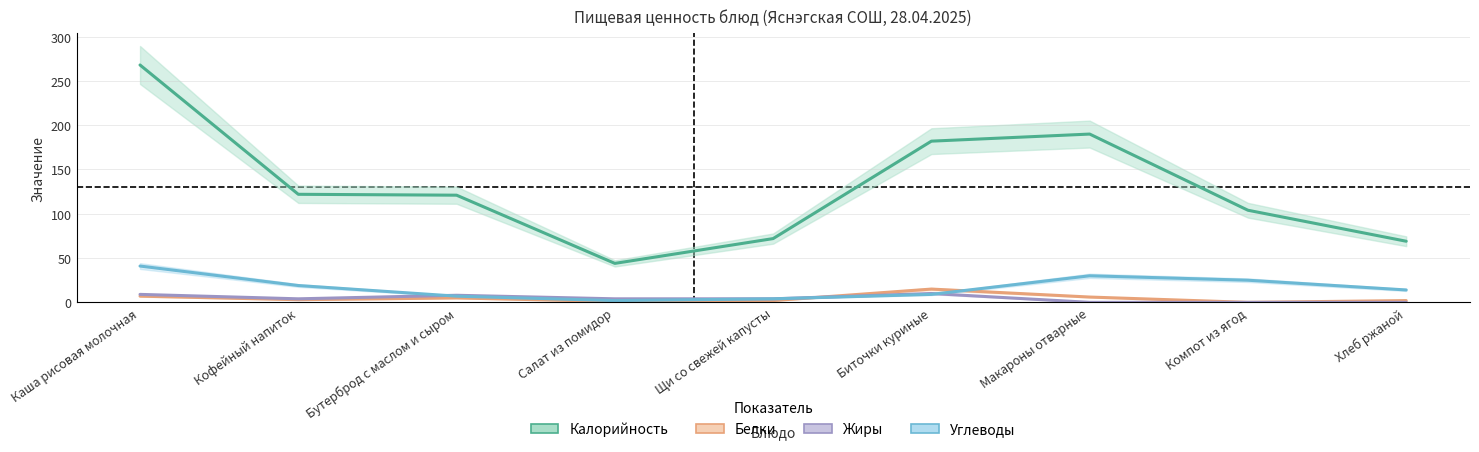

Between Салат из помидор and Кофейный напиток, which is larger?

Кофейный напиток